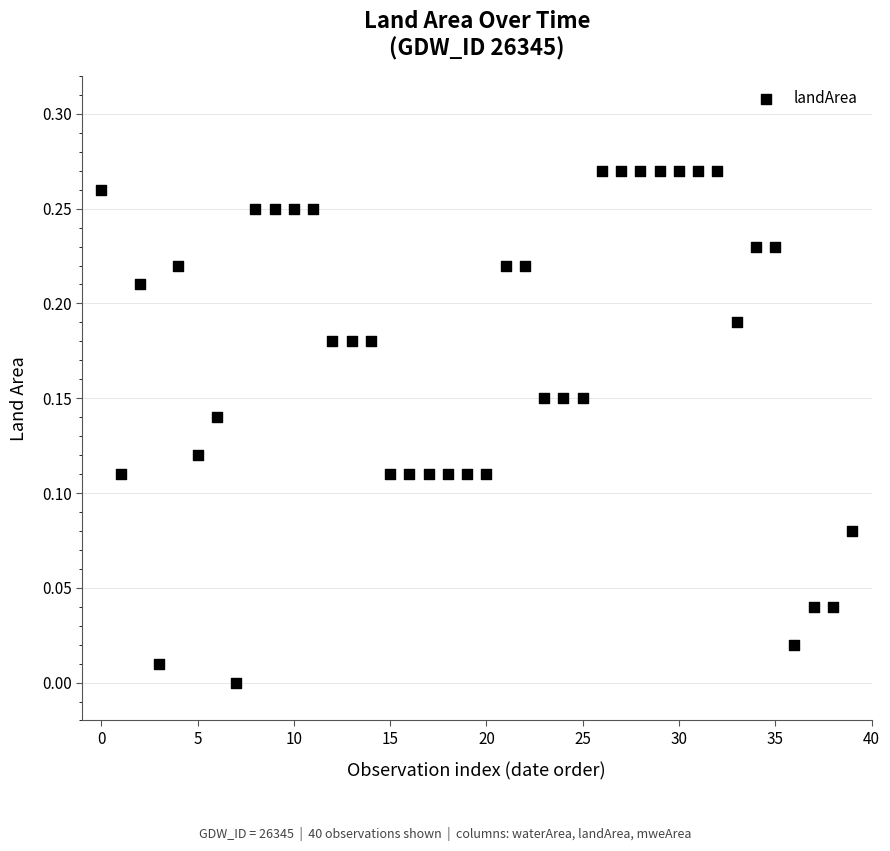

Count the number of points in this scatter plot.

40